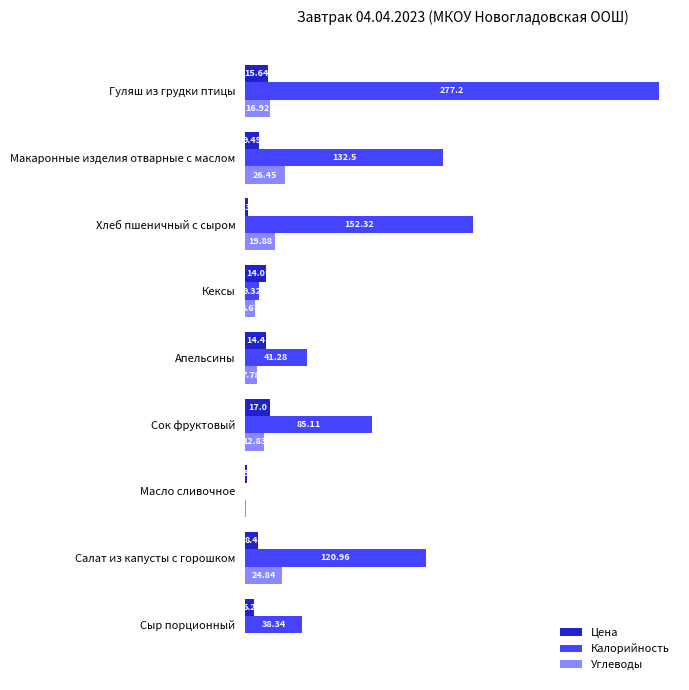

At which category is the sum across all series the highest?

Гуляш из грудки птицы